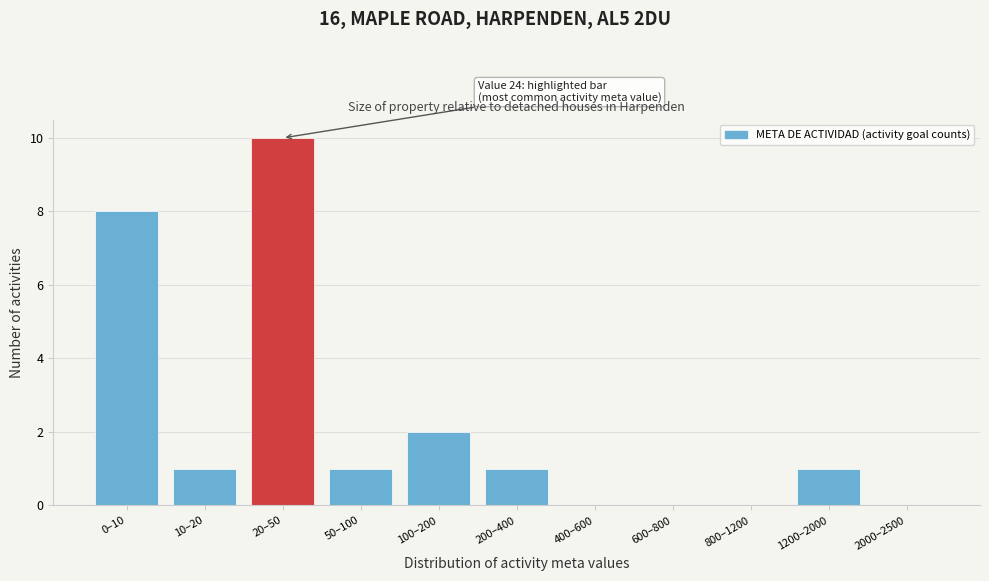

Reading left to right, what are all the values shown in this chart?

0–10=8	10–20=1	20–50=10	50–100=1	100–200=2	200–400=1	400–600=0	600–800=0	800–1200=0	1200–2000=1	2000–2500=0